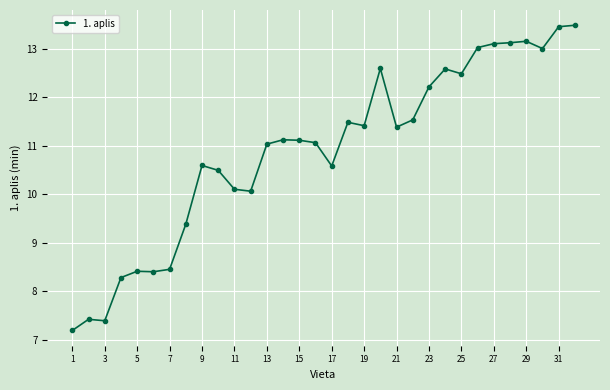

True or false: there are more than 0 points higher than both neighbors.

True